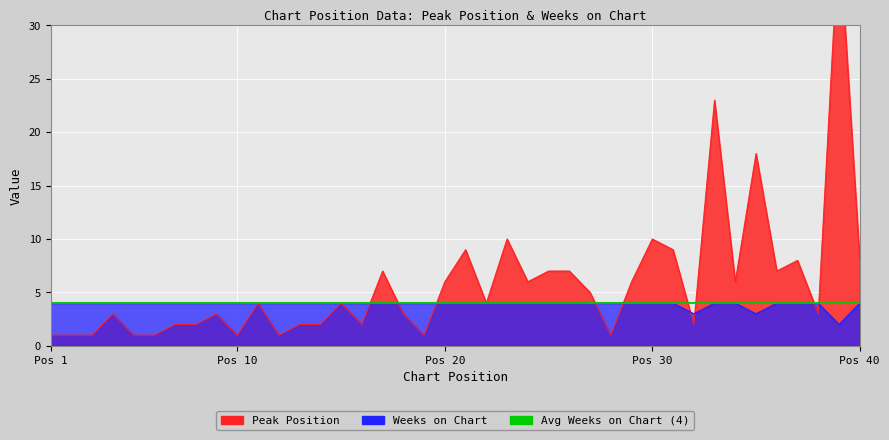

In Peak Position, how many points are lower than both neighbors (excluding endpoints)?

11